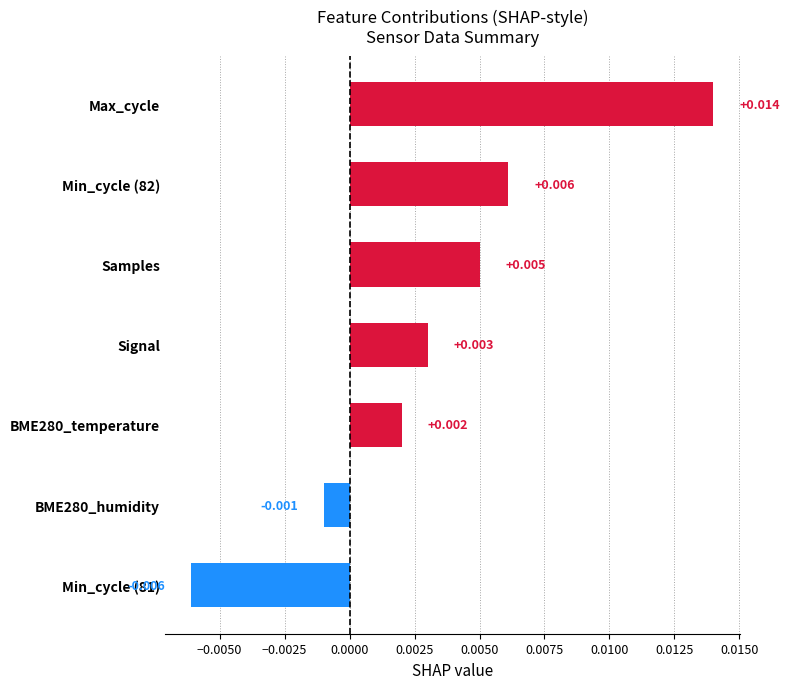

How many distinct data groups are displayed?

1